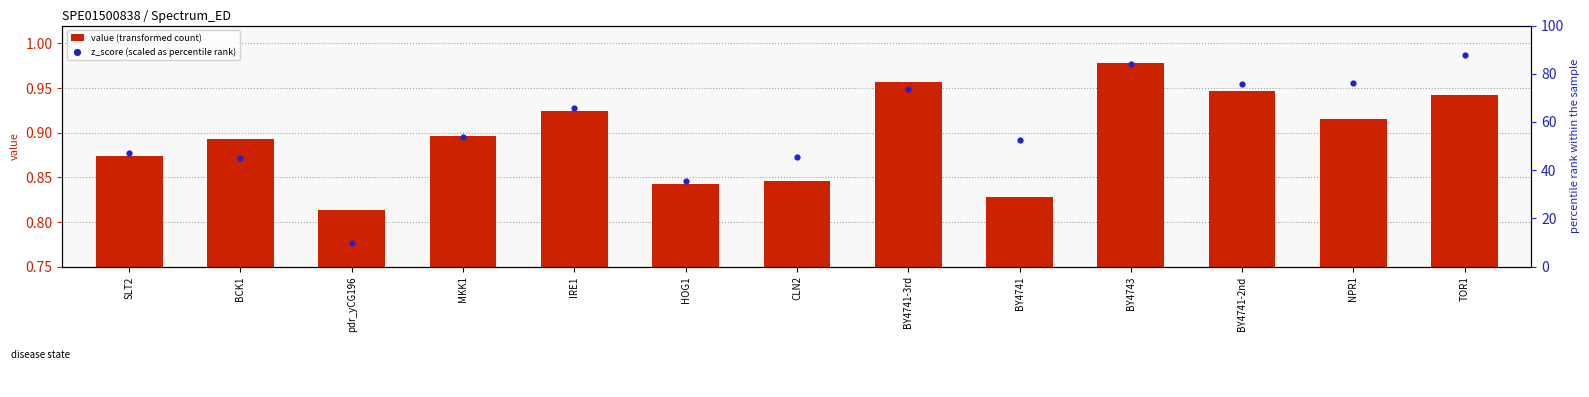

Is the value of value (transformed count) at BY4741 greater than the value of z_score (scaled as percentile rank) at CLN2?

No